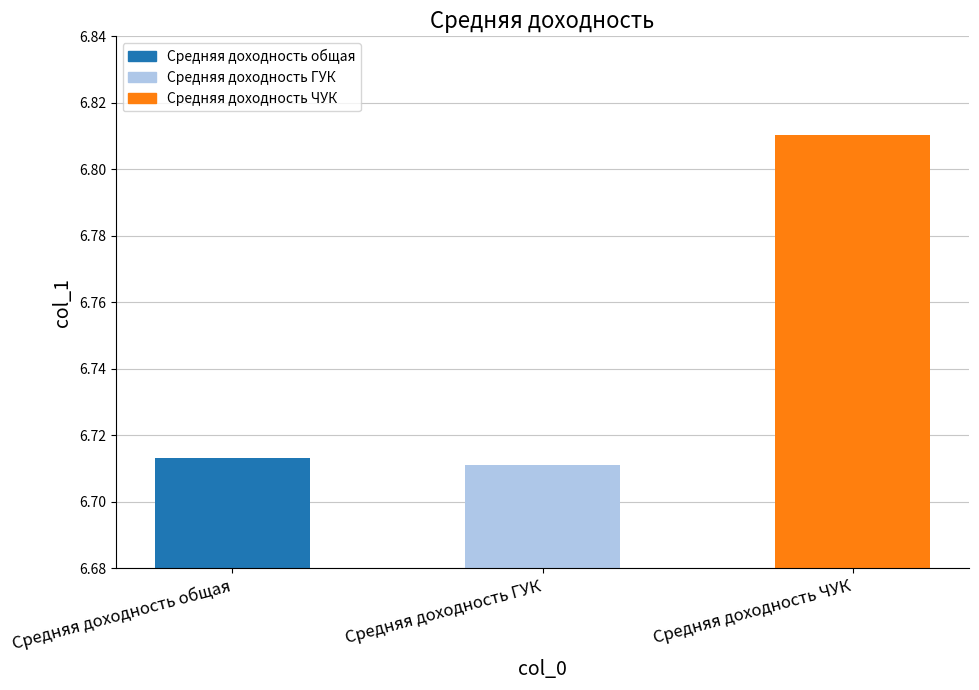

How many bars are there in total?

3